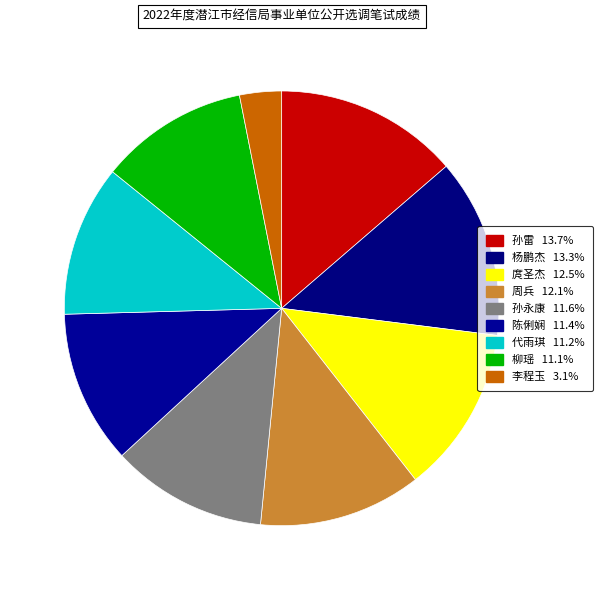

To the nearest percent, what is the difference between the 代雨琪 and 孙雷 slice percentages?

2%